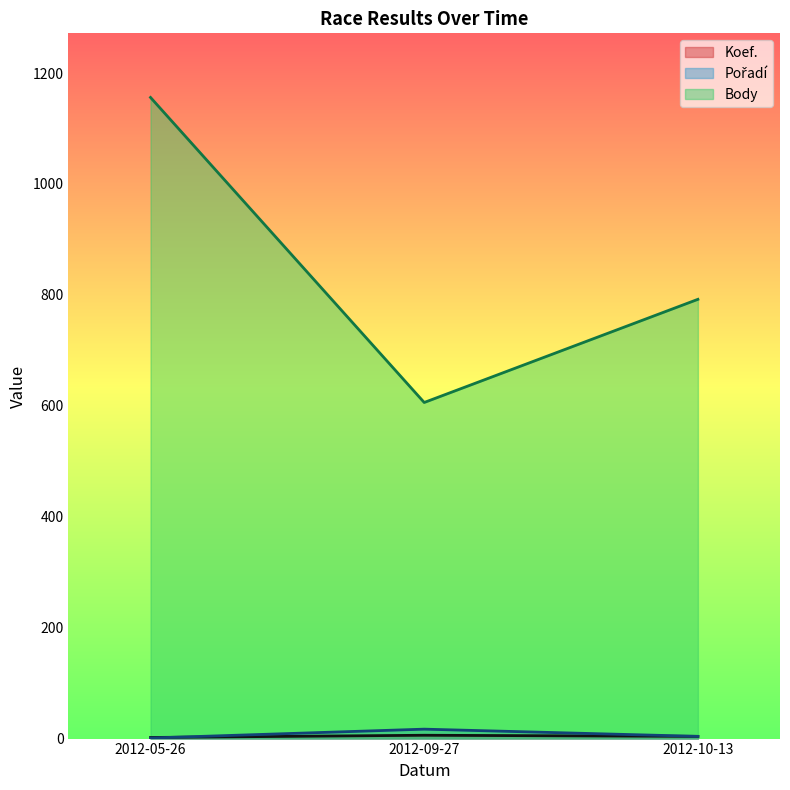

Between 2012-05-26 and 2012-10-13, which series saw the biggest shift?

Body